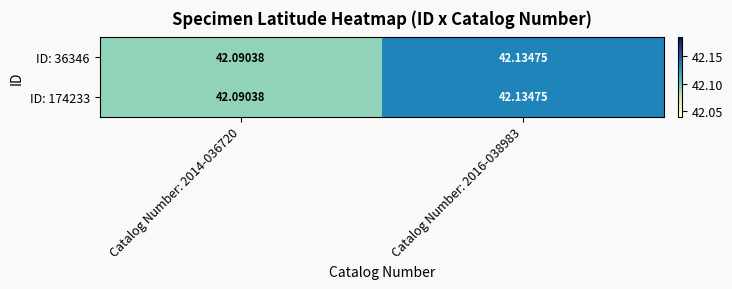

Is the value of ID: 36346 at Catalog Number: 2014-036720 greater than the value of ID: 174233 at Catalog Number: 2016-038983?

No